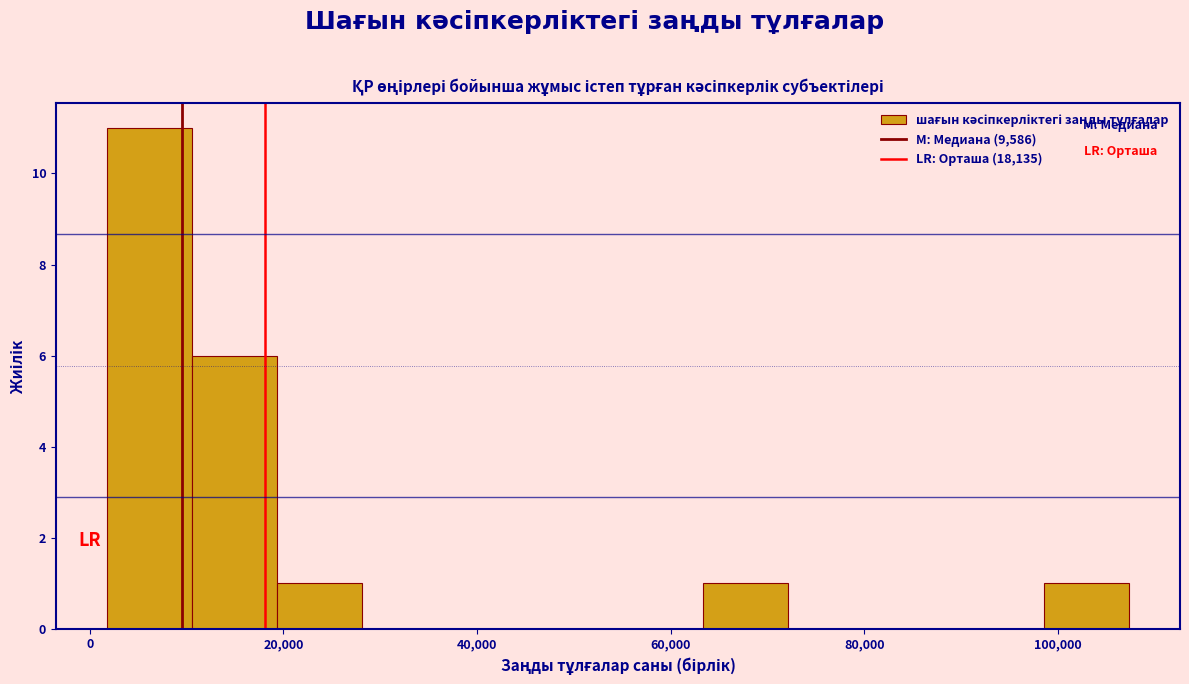

How tall is the bar that spans 20000 to 28000 on the x-axis? Neither the bar edges nor the heights are printed on the chart, so give them approximately, as read against the axes.

1